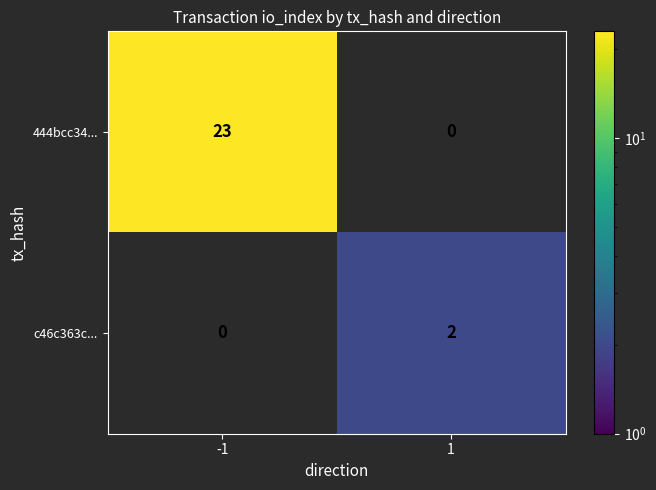

At how many categories does at least one series exceed 6?

1